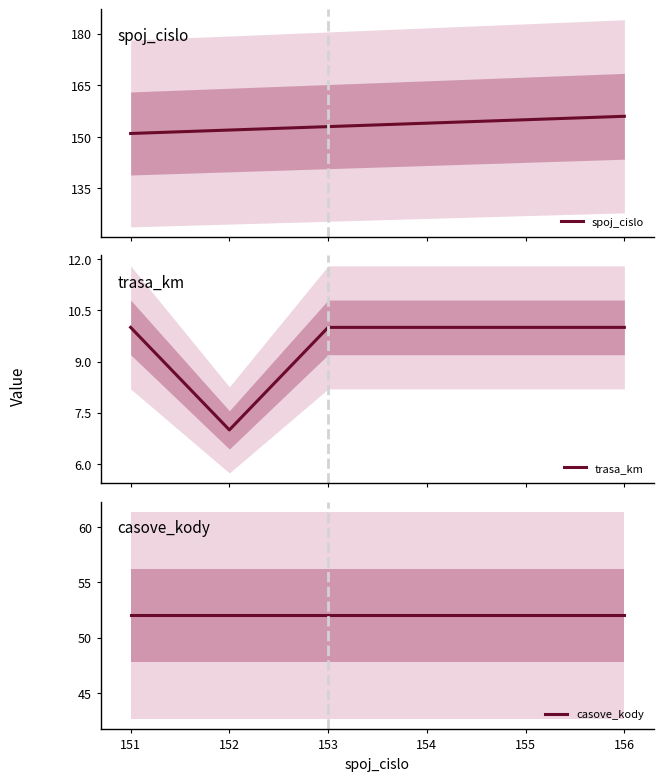

What is the lowest value of the trasa_km series?

7